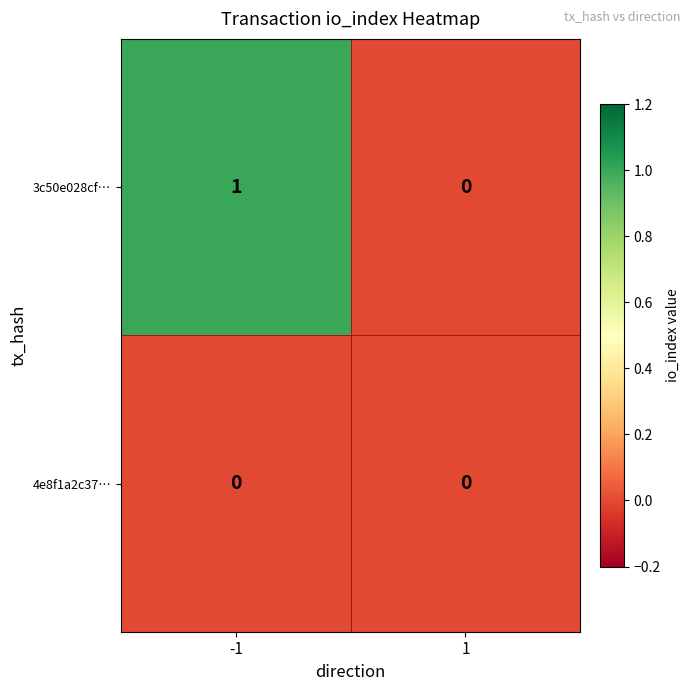

Which label corresponds to the largest value in the chart?

-1